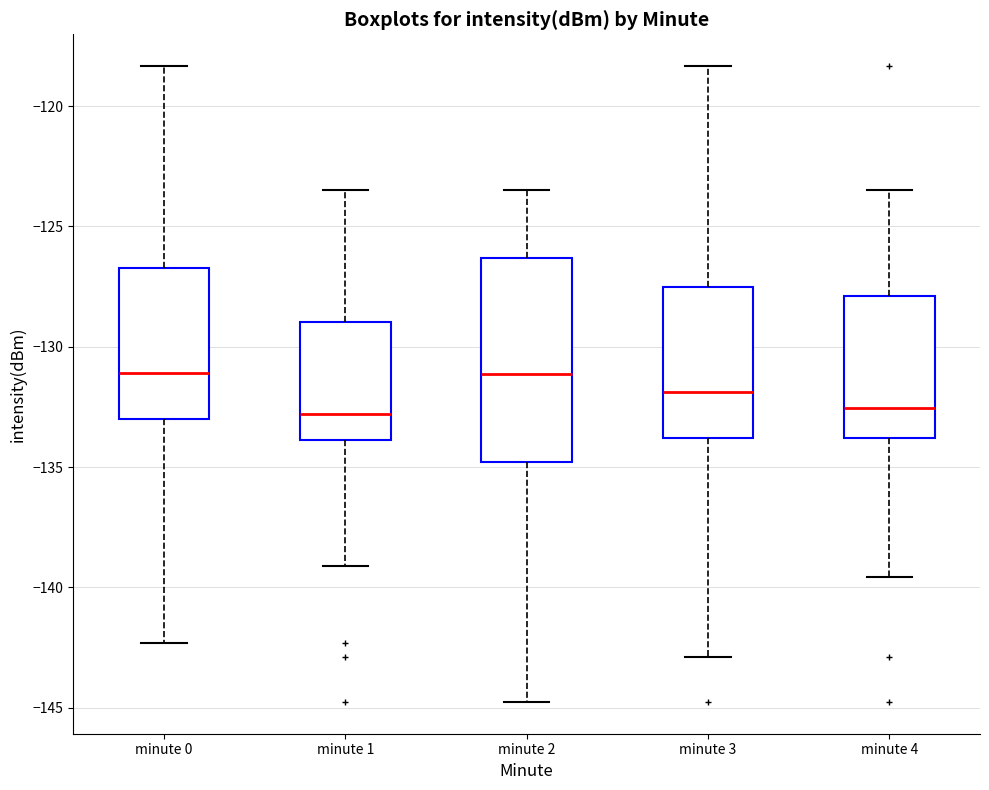

Which box is the tallest, from its lower edge to its upper edge?

minute 2